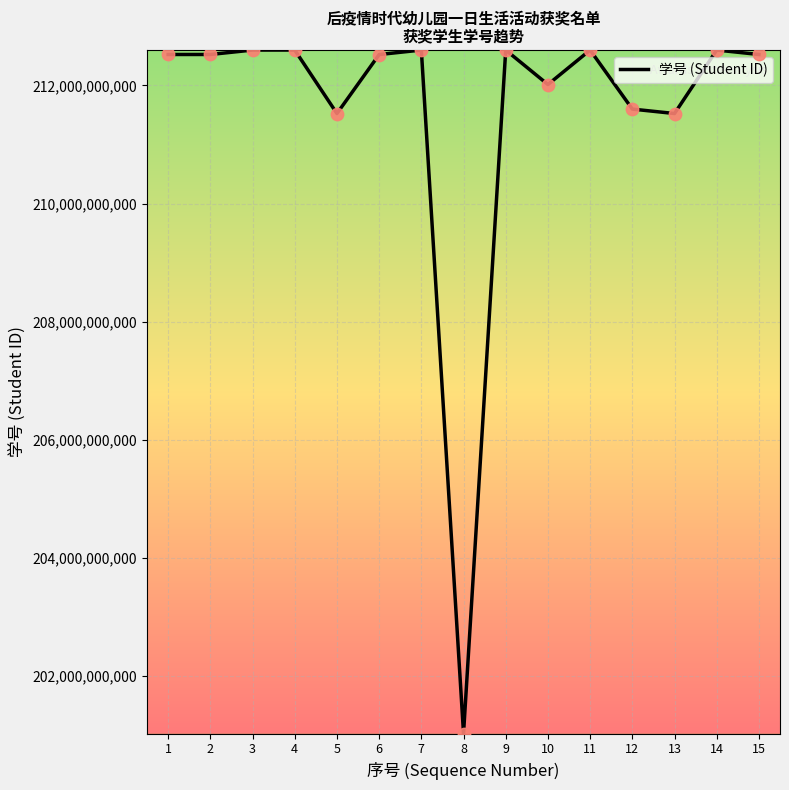

What is the ratio of the value at 14 to the value at 6?

1.0